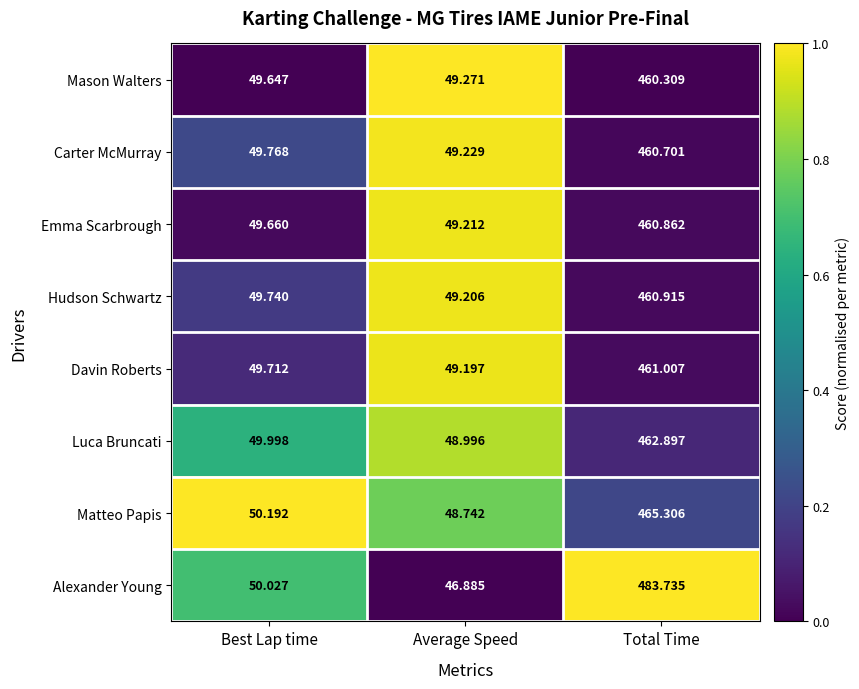

At Best Lap time, list the series in order from largest to smallest.

Matteo Papis, Alexander Young, Luca Bruncati, Carter McMurray, Hudson Schwartz, Davin Roberts, Emma Scarbrough, Mason Walters